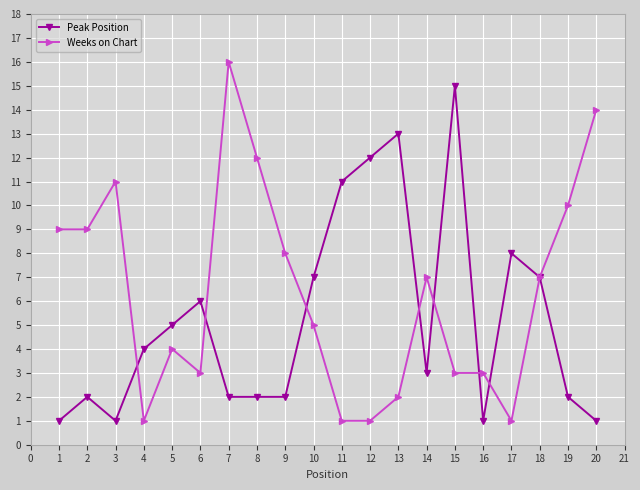

What is the total value across all series at 8?

14